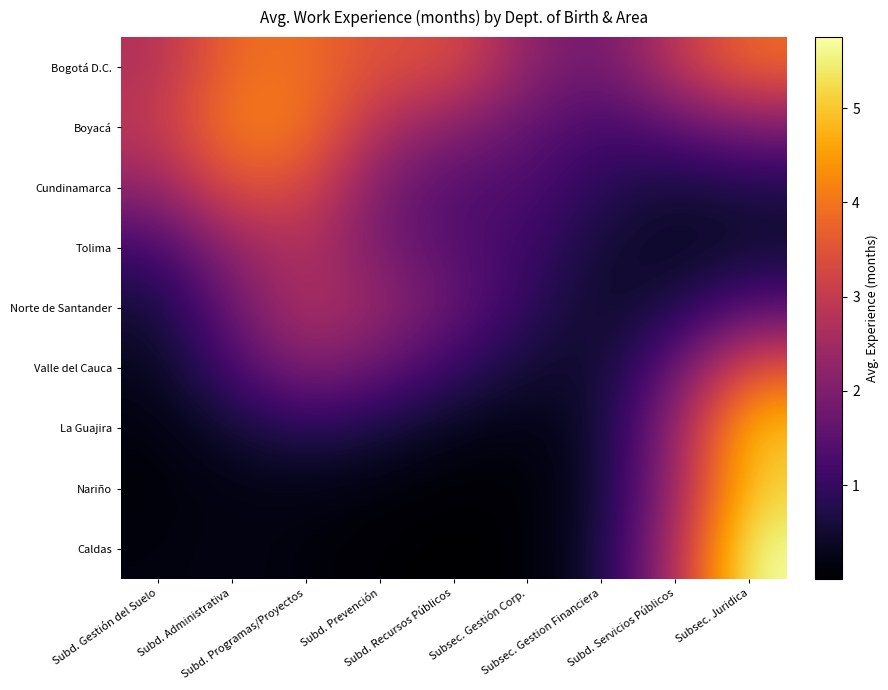

Reading left to right, list all the values displayed in this chart.

Bogotá D.C.: Subd. Gestión del Suelo=2.7	Subd. Administrativa=3.9	Subd. Programas/Proyectos=3.9	Subd. Prevención=3.4	Subd. Recursos Públicos=3.4	Subsec. Gestión Corp.=2.2	Subsec. Gestion Financiera=1.7	Subd. Servicios Públicos=2.9	Subsec. Juridica=3.9
Boyacá: Subd. Gestión del Suelo=2.9	Subd. Administrativa=4.2	Subd. Programas/Proyectos=4.0	Subd. Prevención=2.7	Subd. Recursos Públicos=2.1	Subsec. Gestión Corp.=1.6	Subsec. Gestion Financiera=1.2	Subd. Servicios Públicos=1.5	Subsec. Juridica=2.0
Cundinamarca: Subd. Gestión del Suelo=2.3	Subd. Administrativa=3.5	Subd. Programas/Proyectos=3.4	Subd. Prevención=1.9	Subd. Recursos Públicos=1.4	Subsec. Gestión Corp.=1.3	Subsec. Gestion Financiera=0.8	Subd. Servicios Públicos=0.6	Subsec. Juridica=0.7
Tolima: Subd. Gestión del Suelo=1.1	Subd. Administrativa=2.3	Subd. Programas/Proyectos=2.7	Subd. Prevención=1.9	Subd. Recursos Públicos=1.4	Subsec. Gestión Corp.=1.1	Subsec. Gestion Financiera=0.5	Subd. Servicios Públicos=0.3	Subsec. Juridica=0.5
Norte de Santander: Subd. Gestión del Suelo=0.5	Subd. Administrativa=1.7	Subd. Programas/Proyectos=2.8	Subd. Prevención=2.3	Subd. Recursos Públicos=1.7	Subsec. Gestión Corp.=0.9	Subsec. Gestion Financiera=0.4	Subd. Servicios Públicos=0.7	Subsec. Juridica=1.4
Valle del Cauca: Subd. Gestión del Suelo=0.3	Subd. Administrativa=1.2	Subd. Programas/Proyectos=2.1	Subd. Prevención=1.7	Subd. Recursos Públicos=1.0	Subsec. Gestión Corp.=0.5	Subsec. Gestion Financiera=0.4	Subd. Servicios Públicos=1.7	Subsec. Juridica=3.6
La Guajira: Subd. Gestión del Suelo=0.1	Subd. Administrativa=0.5	Subd. Programas/Proyectos=0.9	Subd. Prevención=0.6	Subd. Recursos Públicos=0.3	Subsec. Gestión Corp.=0.1	Subsec. Gestion Financiera=0.5	Subd. Servicios Públicos=2.3	Subsec. Juridica=5.0
Nariño: Subd. Gestión del Suelo=0.1	Subd. Administrativa=0.2	Subd. Programas/Proyectos=0.2	Subd. Prevención=0.1	Subd. Recursos Públicos=0.0	Subsec. Gestión Corp.=0.0	Subsec. Gestion Financiera=0.5	Subd. Servicios Públicos=2.4	Subsec. Juridica=5.1
Caldas: Subd. Gestión del Suelo=0.1	Subd. Administrativa=0.2	Subd. Programas/Proyectos=0.1	Subd. Prevención=0.0	Subd. Recursos Públicos=0.0	Subsec. Gestión Corp.=0.0	Subsec. Gestion Financiera=0.5	Subd. Servicios Públicos=2.7	Subsec. Juridica=5.8